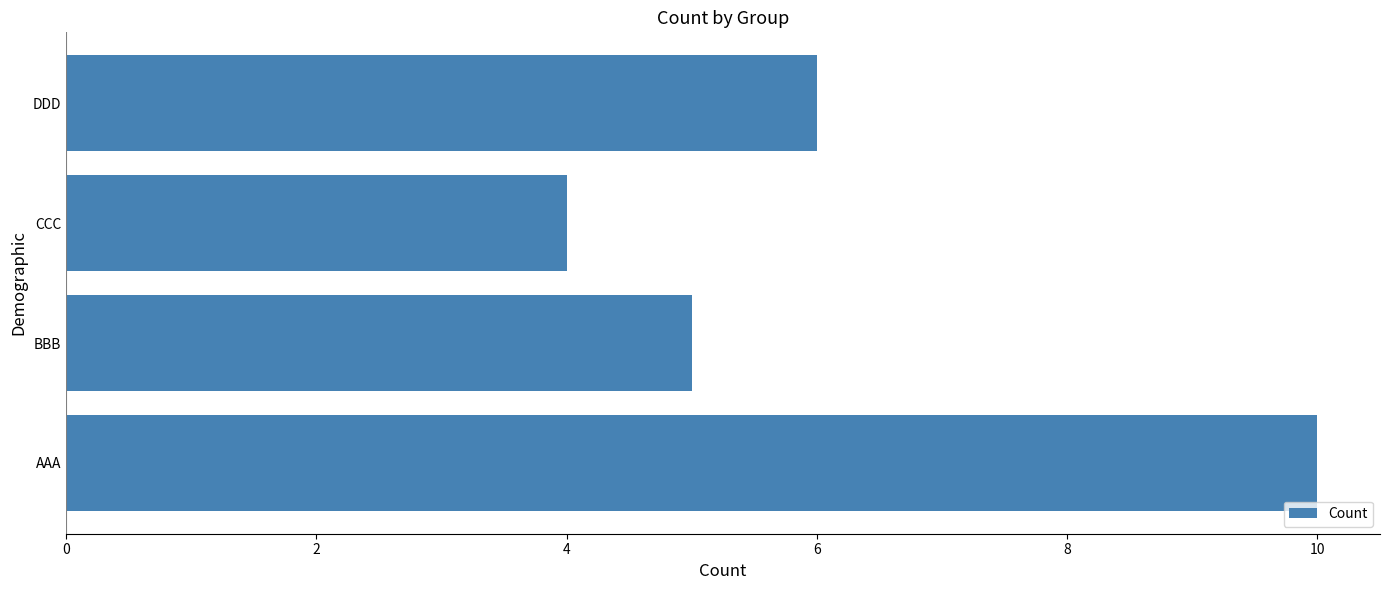

Count the values in the range 5 to 10.

3